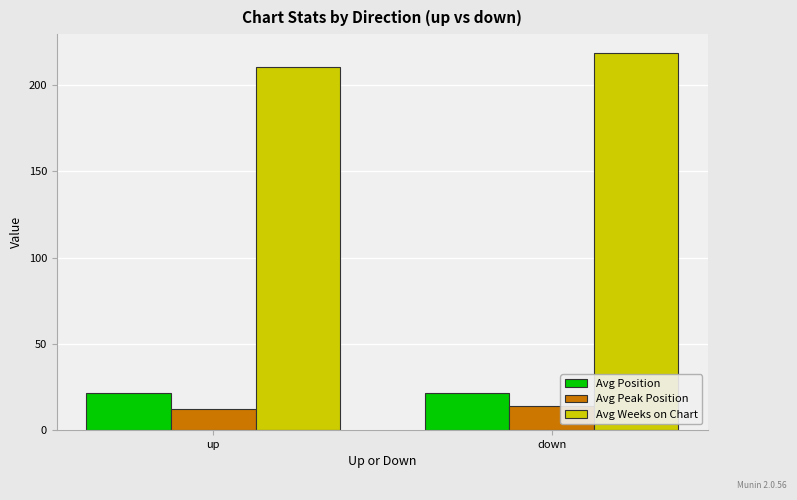

Which series has the largest total across all categories?

Avg Weeks on Chart